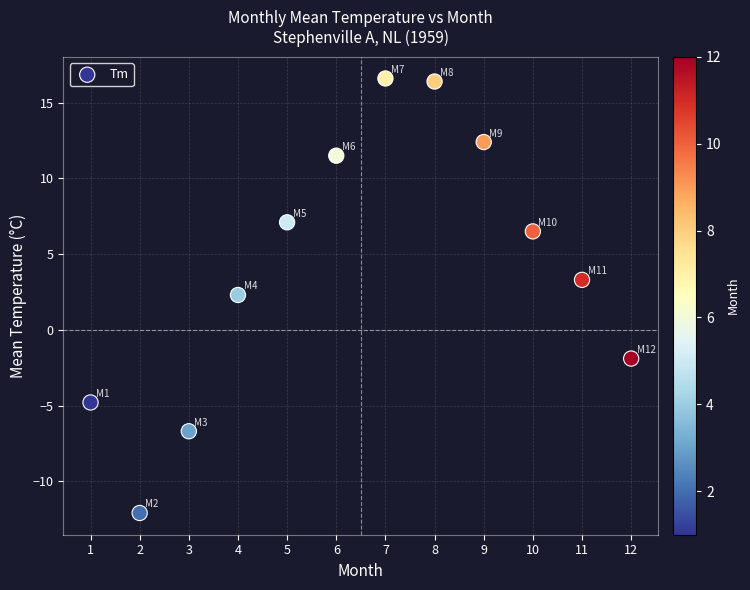

What is the range of Y values (max minus min)?

28.7